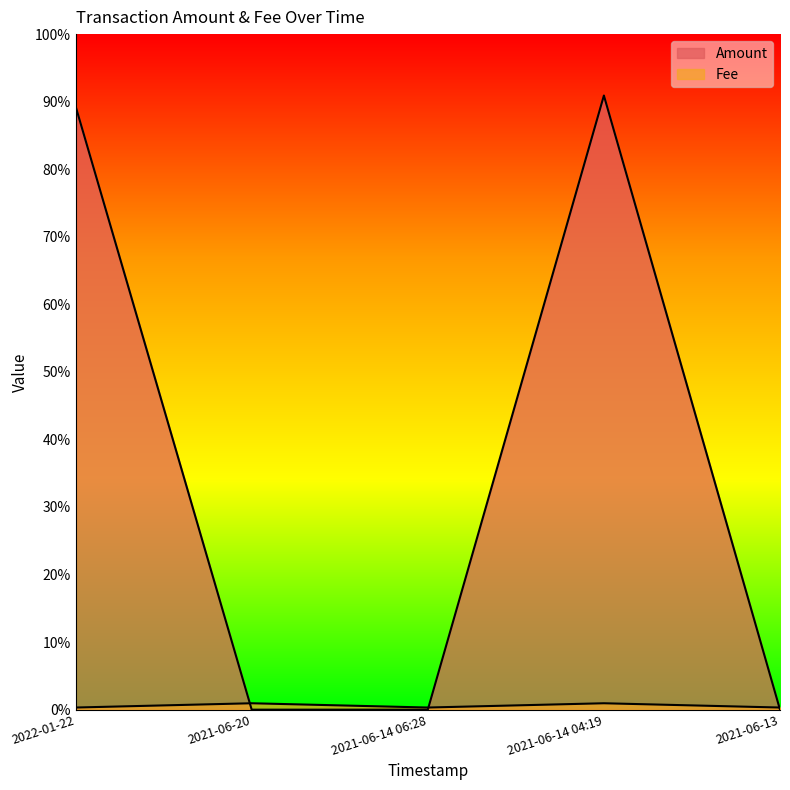

True or false: Amount and Fee cross at least once.

True